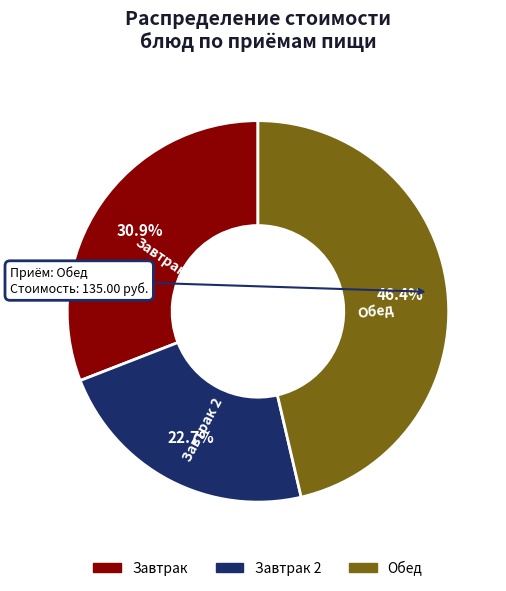

Which category has the biggest portion of the pie?

Обед